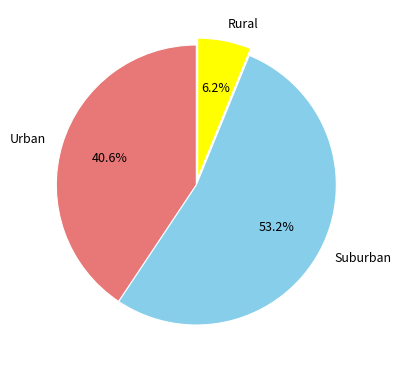

Combined, do Rural and Suburban account for over 50%?

Yes